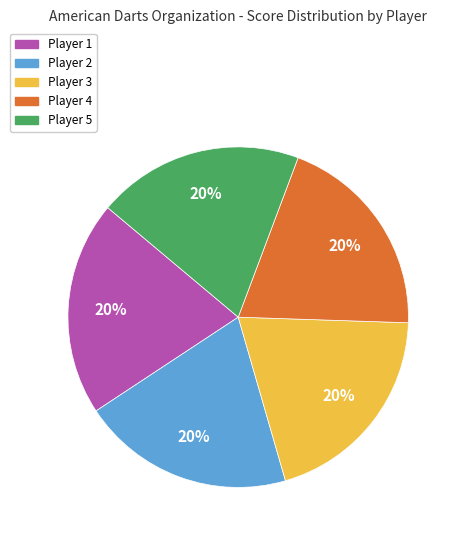

What is the ratio of the value at Player 3 to the value at Player 2?

1.0